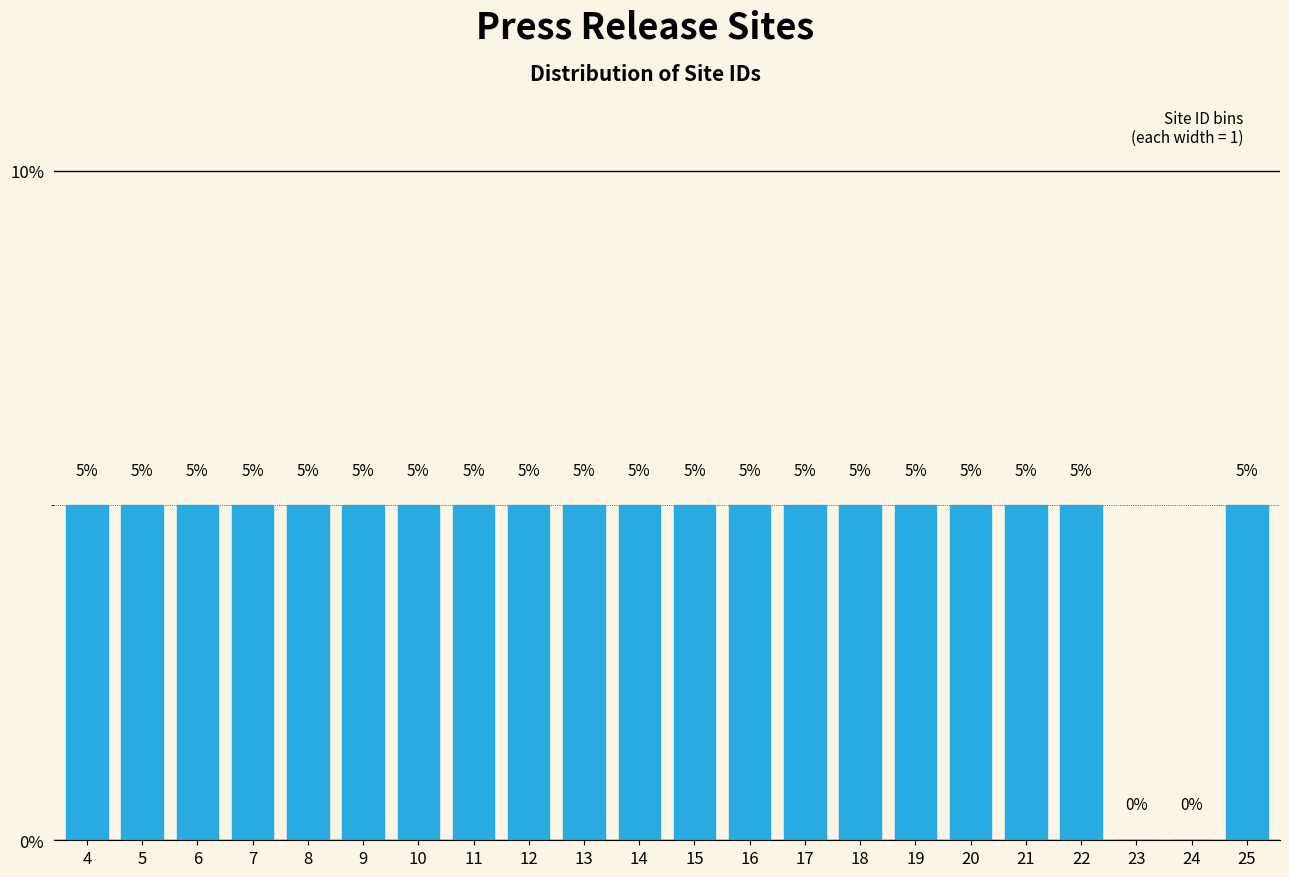

Reading left to right, extract all data points from this chart.

4=5	5=5	6=5	7=5	8=5	9=5	10=5	11=5	12=5	13=5	14=5	15=5	16=5	17=5	18=5	19=5	20=5	21=5	22=5	23=0	24=0	25=5